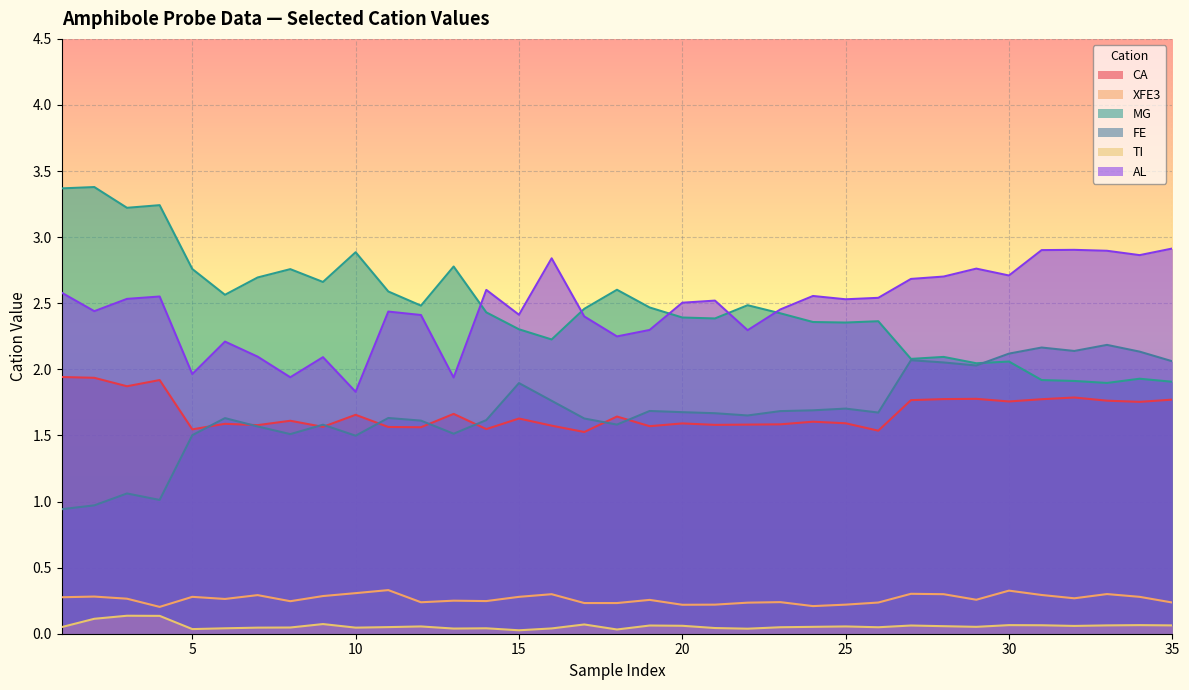

Which series has the largest total across all categories?

AL